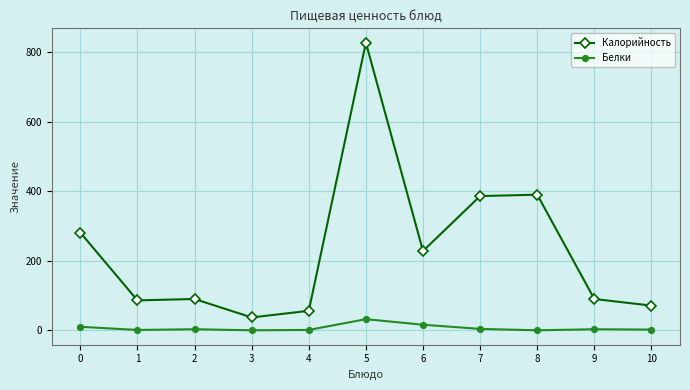

True or false: Калорийность has more than 0 interior local peaks.

True